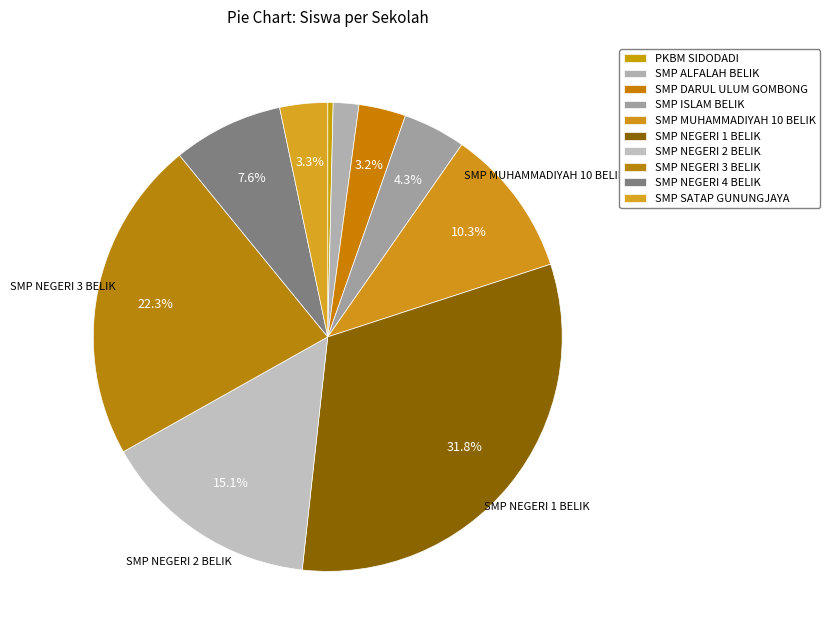

Which category has the smallest portion of the pie?

PKBM SIDODADI